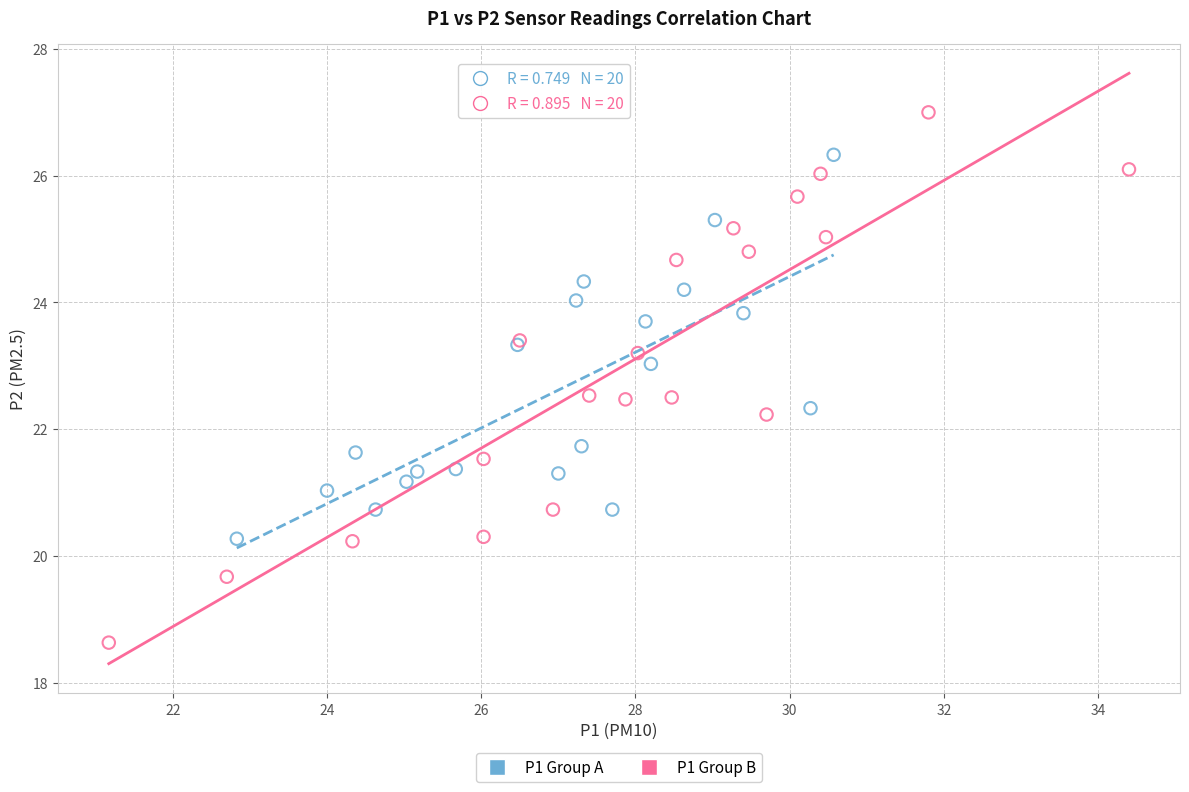

Which series contains the highest Y value?

P1 Group B